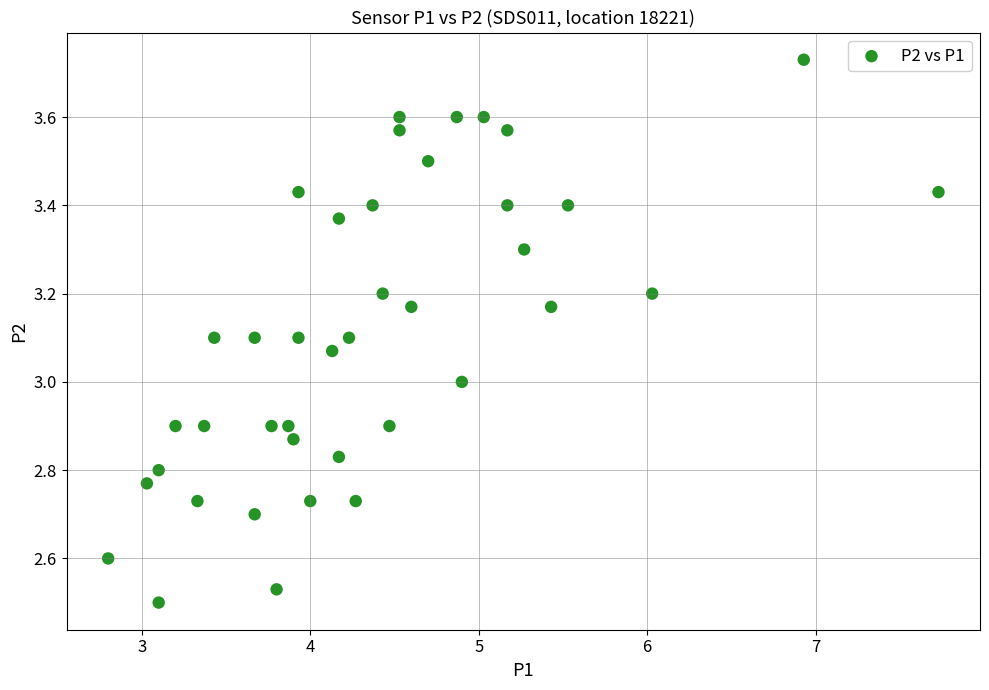

What is the range of Y values (max minus min)?

1.2